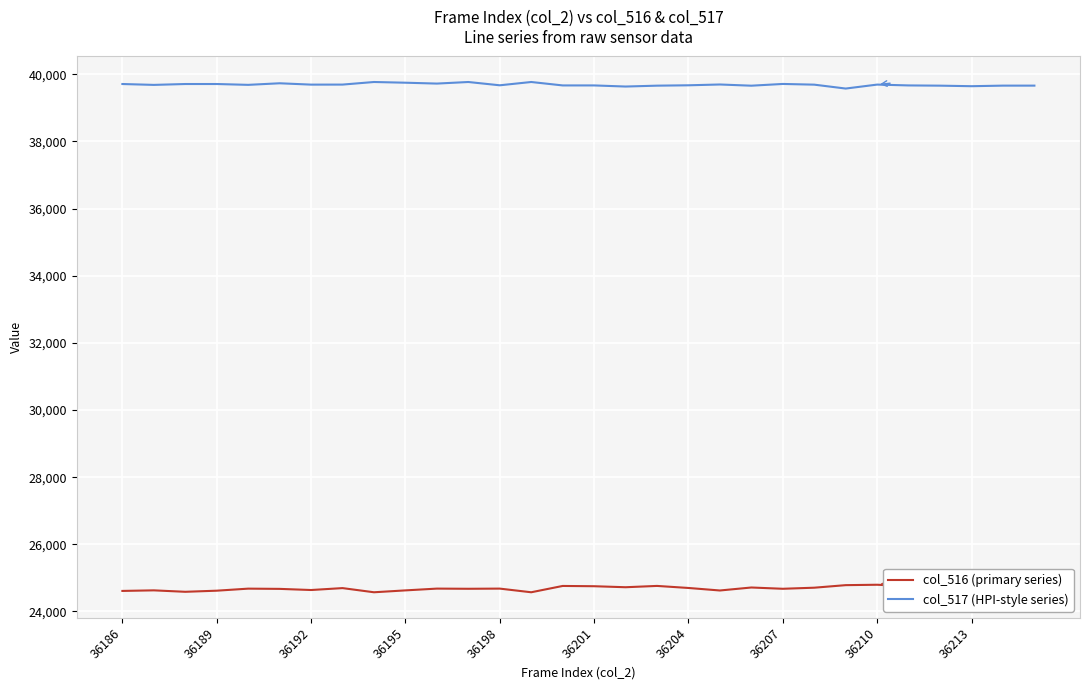

Which series has the largest total across all categories?

col_517 (HPI-style series)